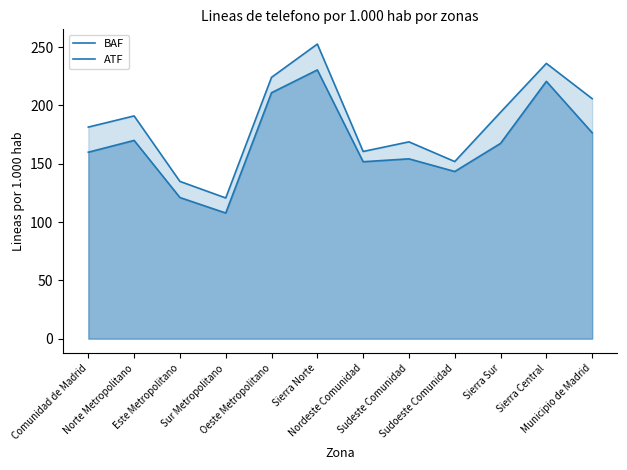

Where does the BAF series first go above 167?

Norte Metropolitano